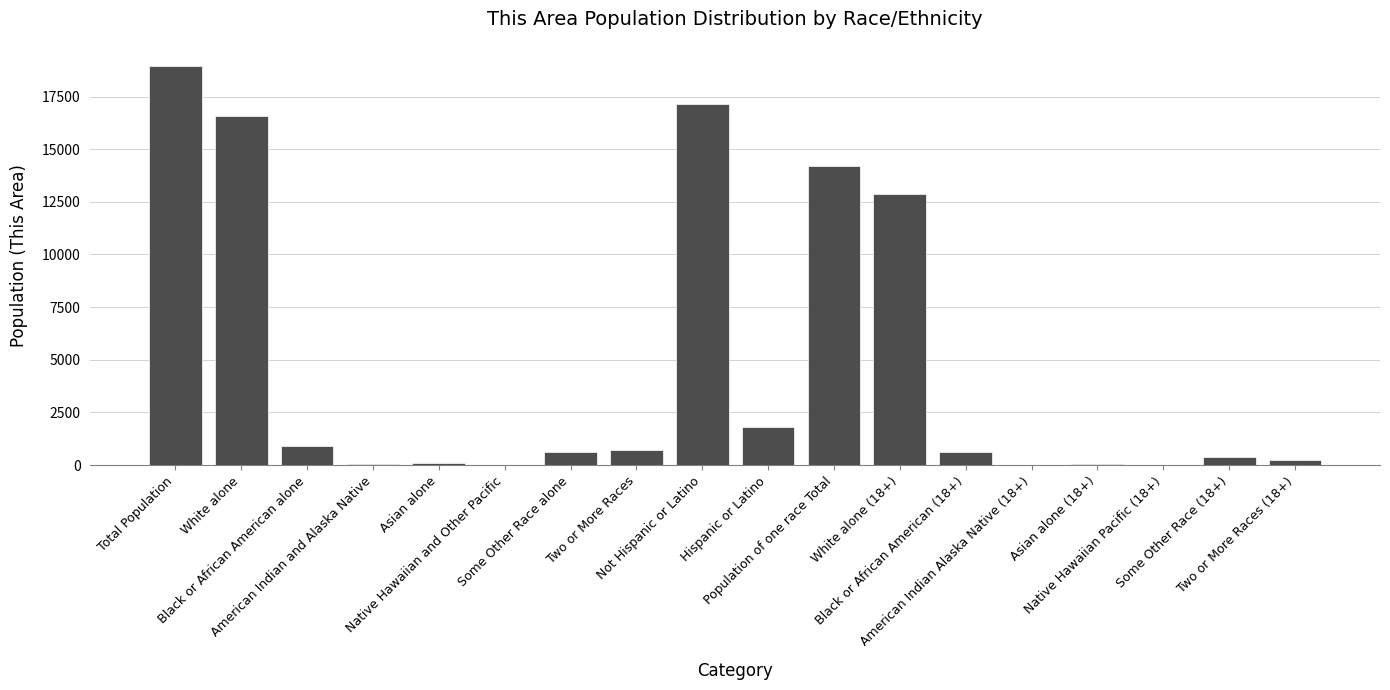

Where does the data first go above 642?

Total Population